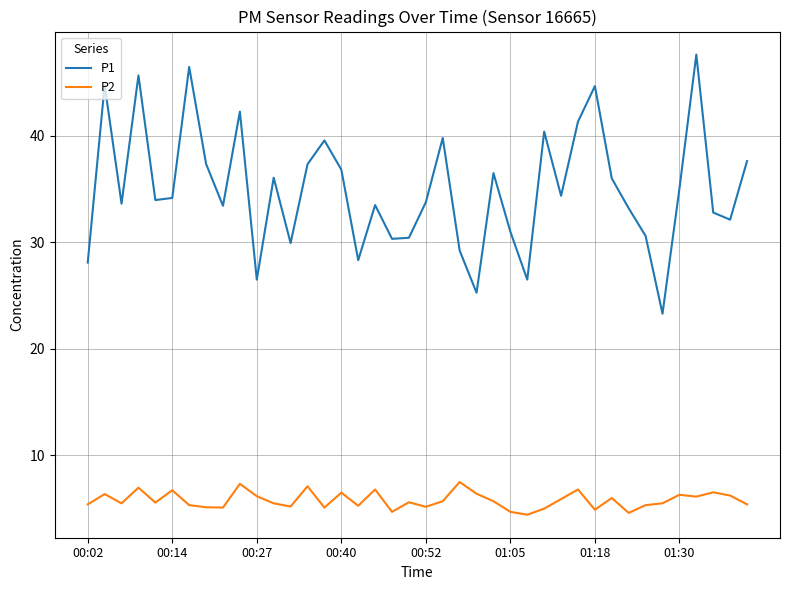

Which series has the largest range (max minus min)?

P1